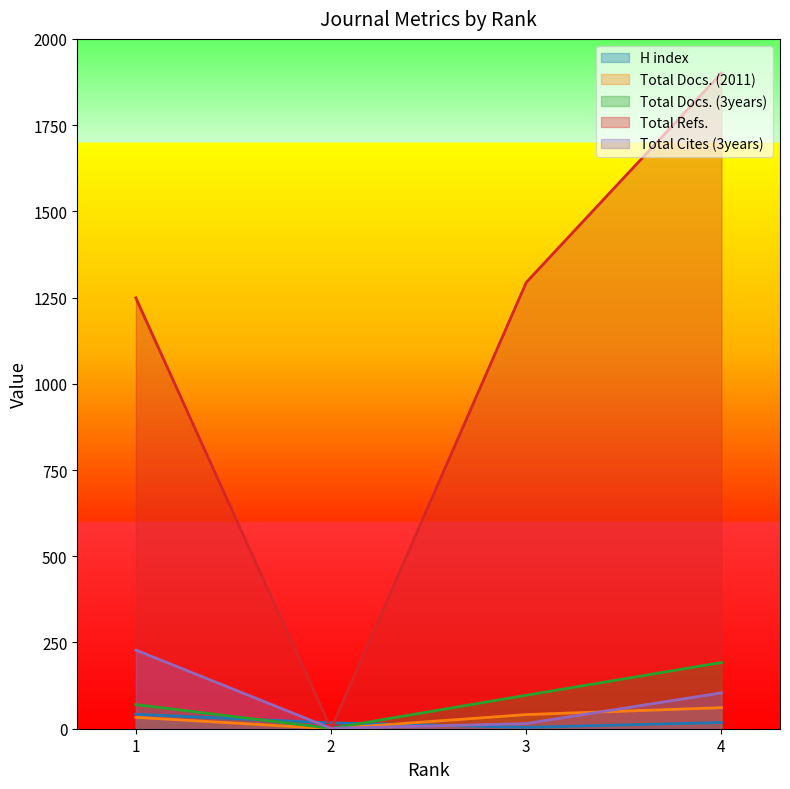

Read the Total Cites (3years) value at 2.

1